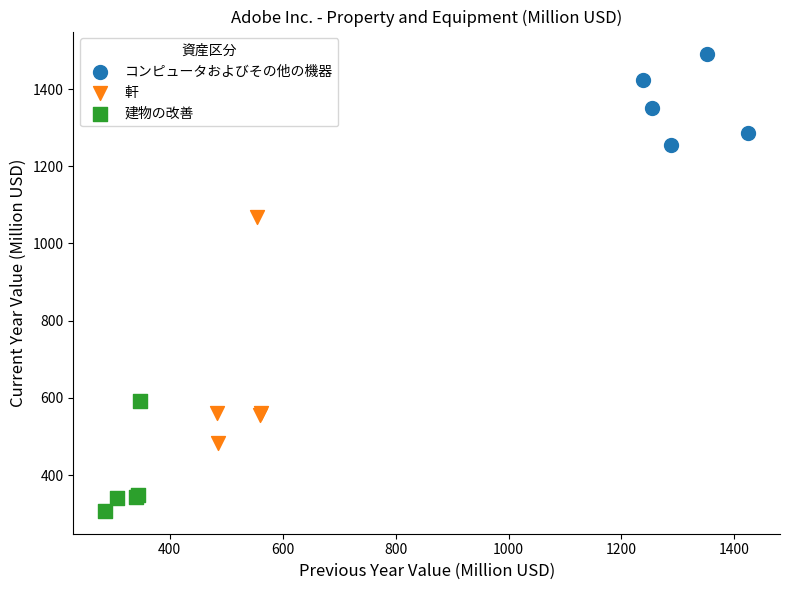

Which series reaches the minimum Y coordinate?

建物の改善